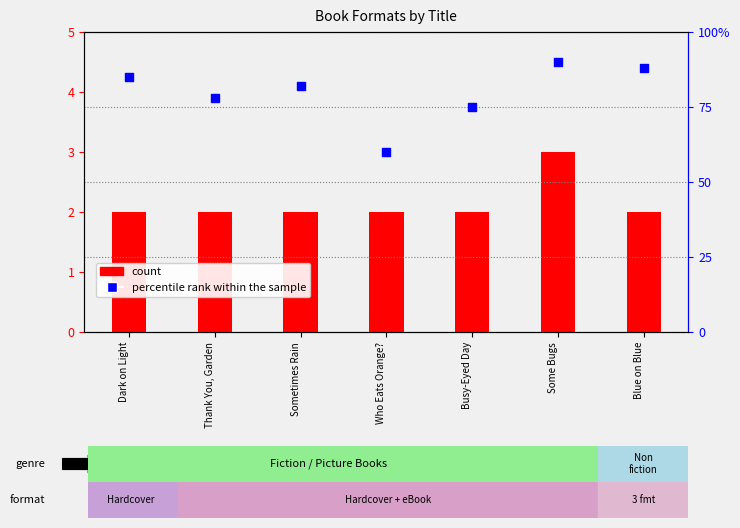

What is the total value across all series at Who Eats Orange??

62